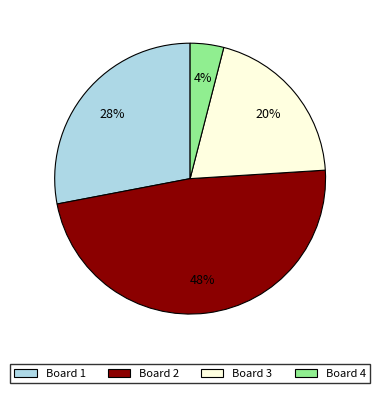

How many segments does this pie chart have?

4